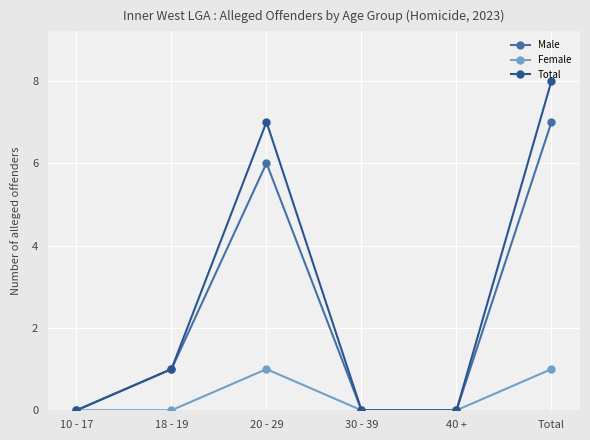

Reading left to right, transcribe all the data shown in this chart.

Male: 0	1	6	0	0	7
Female: 0	0	1	0	0	1
Total: 0	1	7	0	0	8